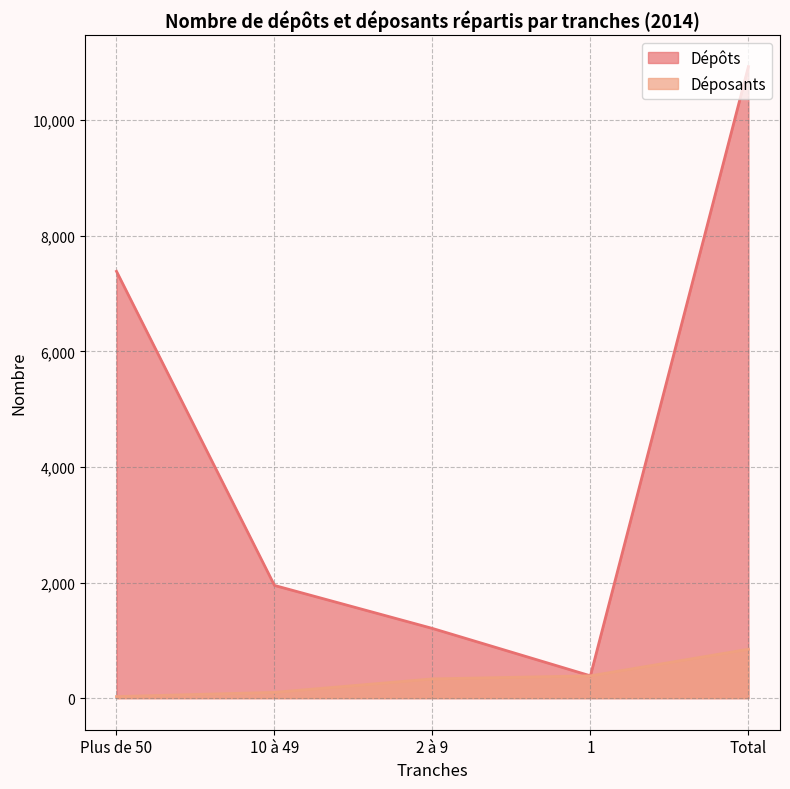

What is the difference between the highest and lowest values at Total?

10080